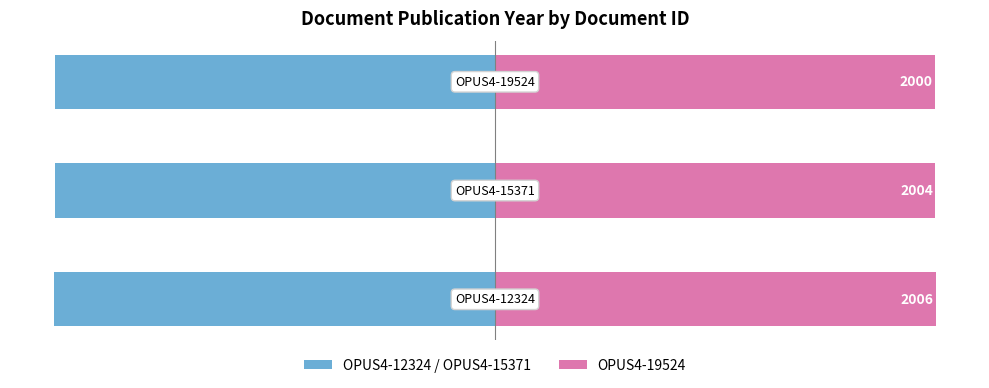

Is it true that Erscheinungsjahr (Left) equals -2006 at −2500?

True